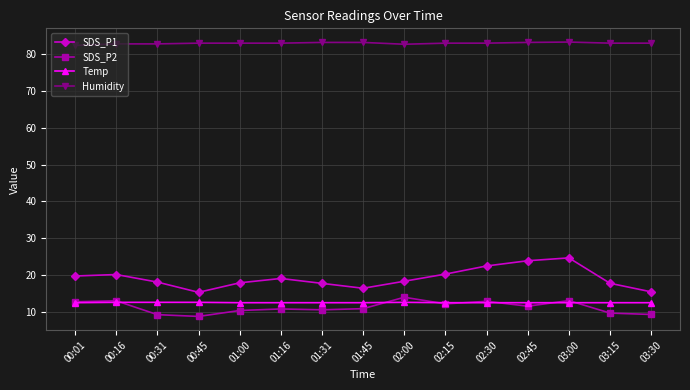

Does the chart have visible grid lines?

Yes